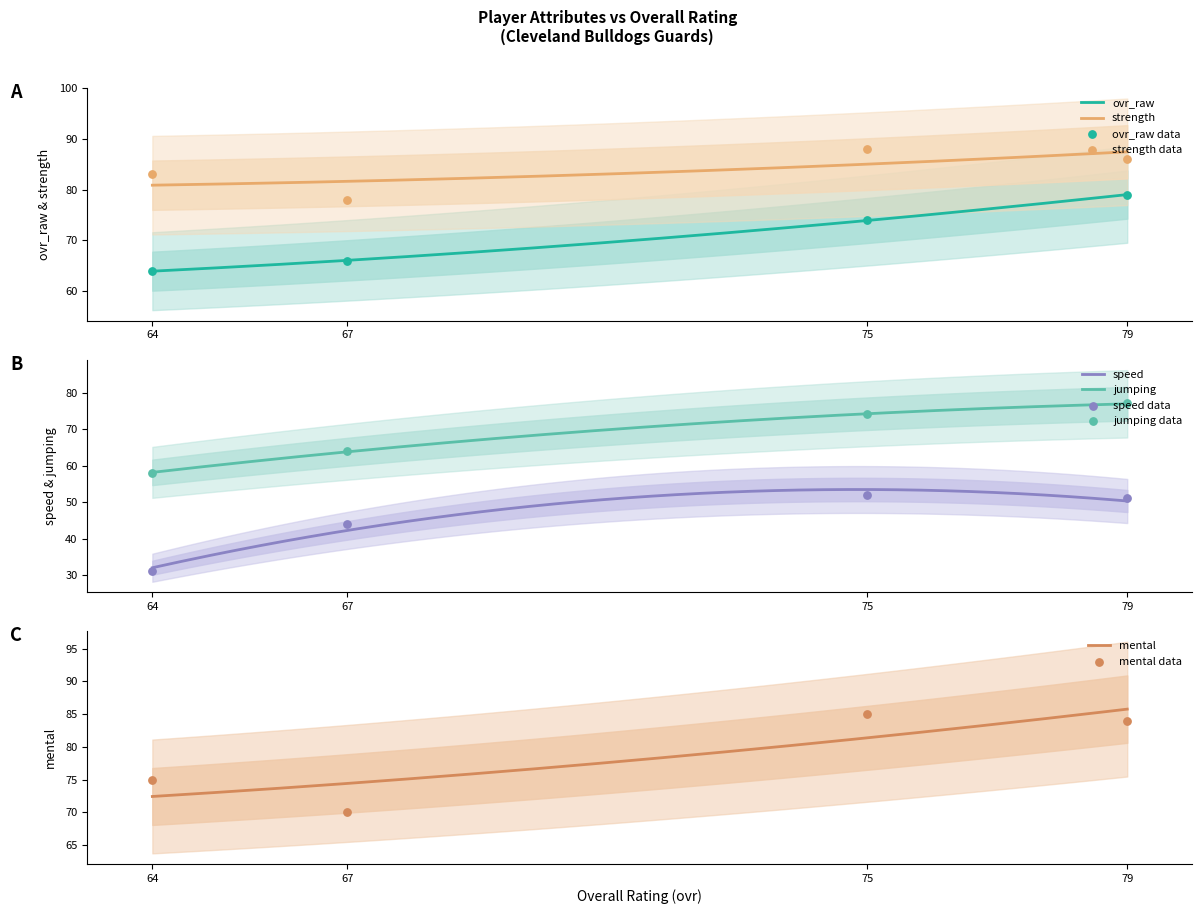

Is the value of speed at 64 greater than the value of mental at 79?

No